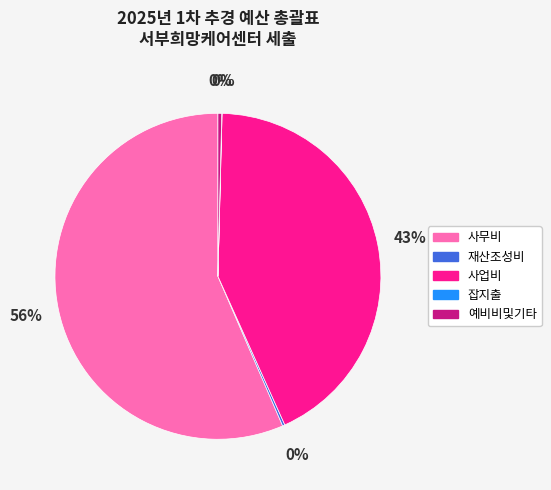

Which slice is the largest?

사무비